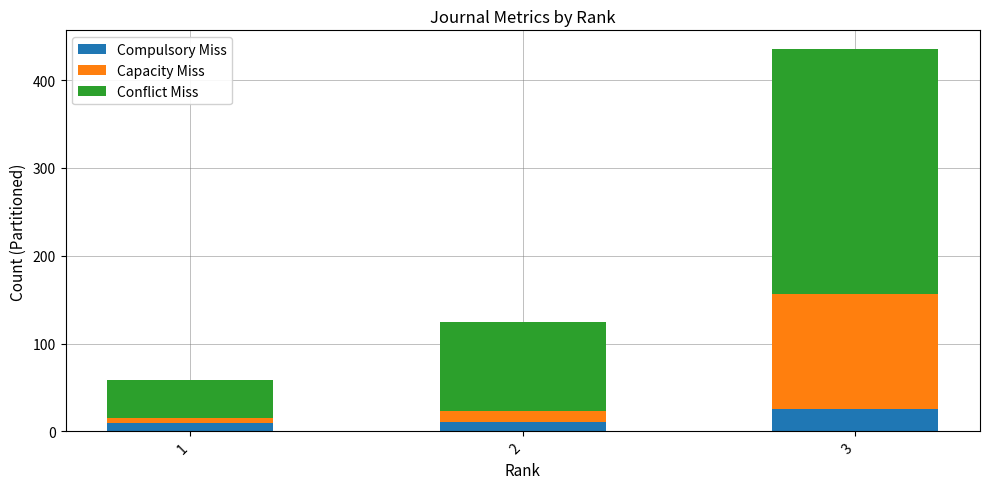

What is the highest value of the Compulsory Miss series?

25